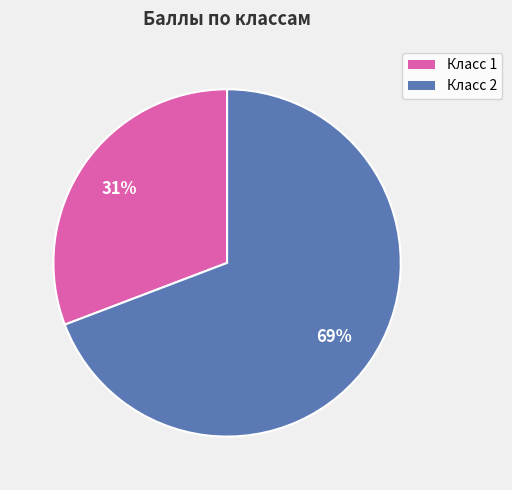

Is there a majority slice in this chart?

Yes